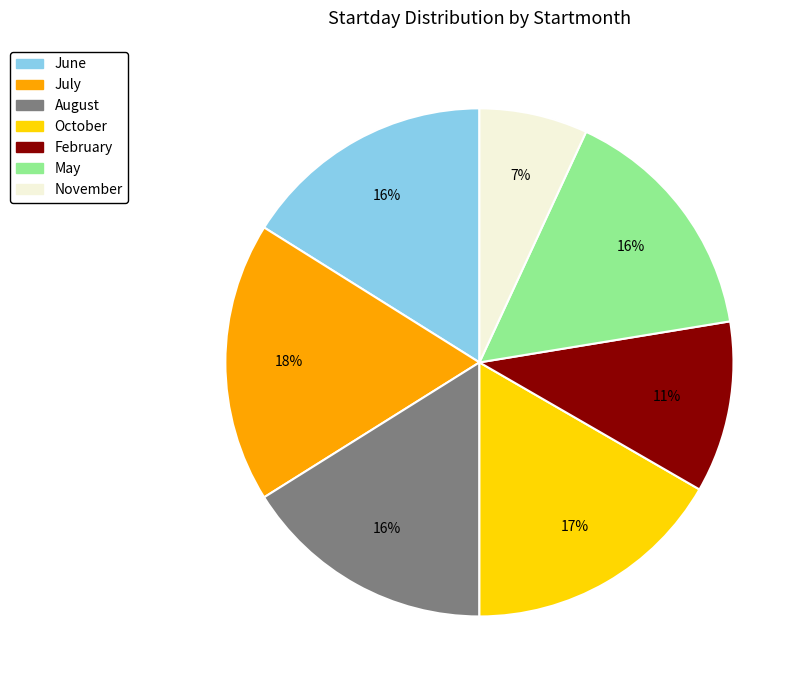

To the nearest percent, what portion does February represent?

11%